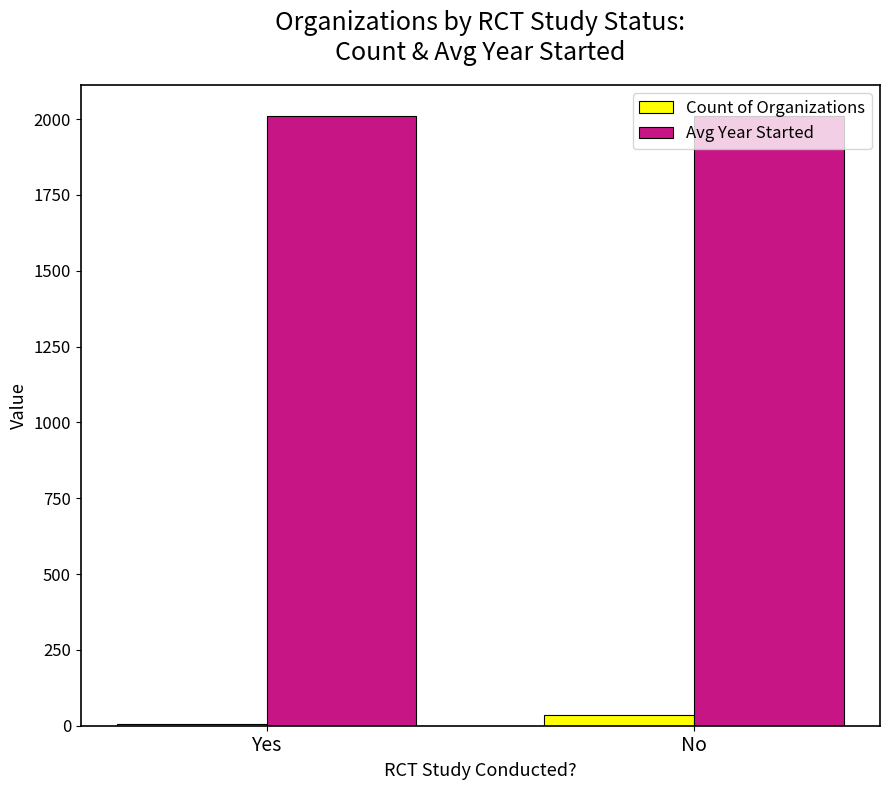

Which series has the largest total across all categories?

Avg Year Started